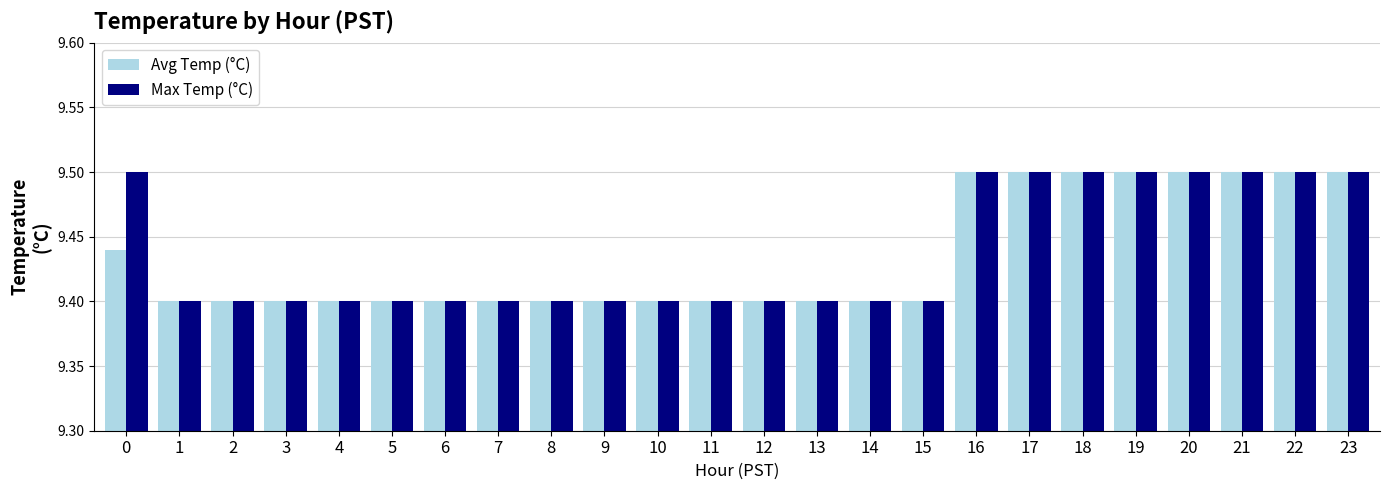

Is it true that Avg Temp (°C) equals 15.7 at 19?

False